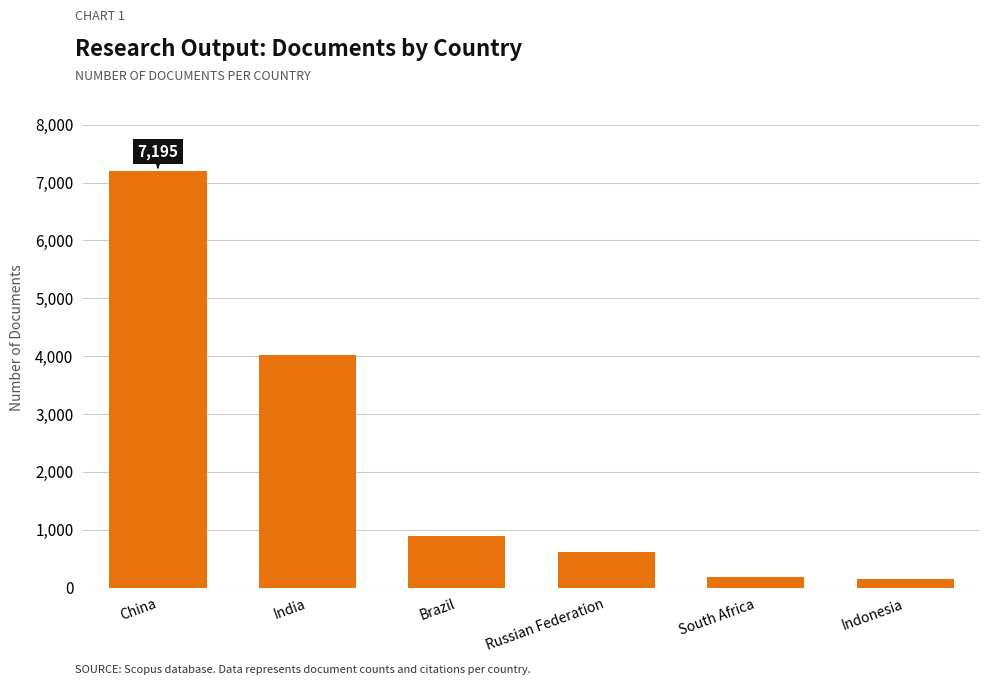

What is the smallest value displayed?

147